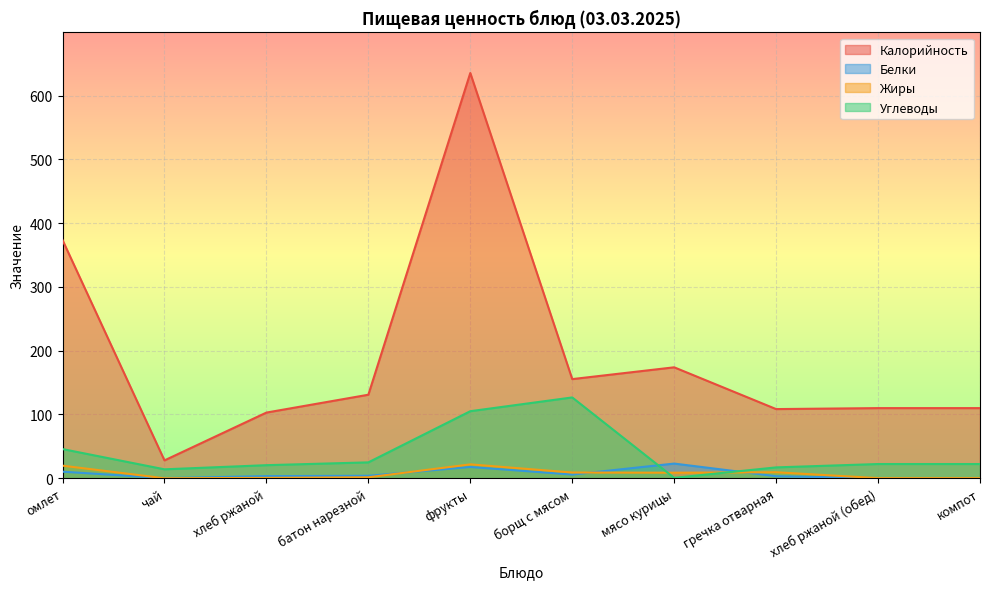

Where is Жиры nearest to the value 10?

гречка отварная